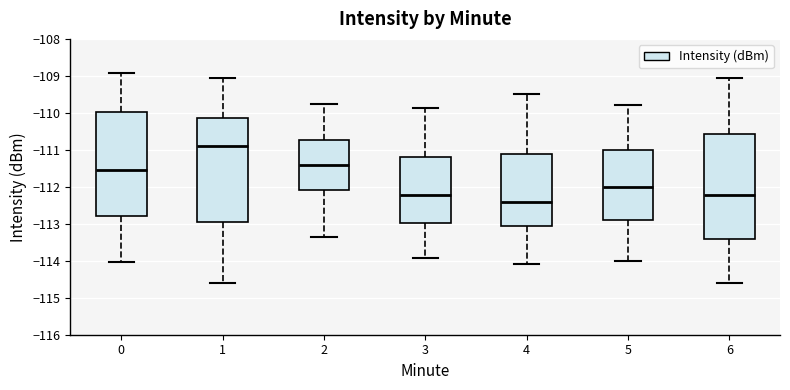

Which box's median line is the highest?

1